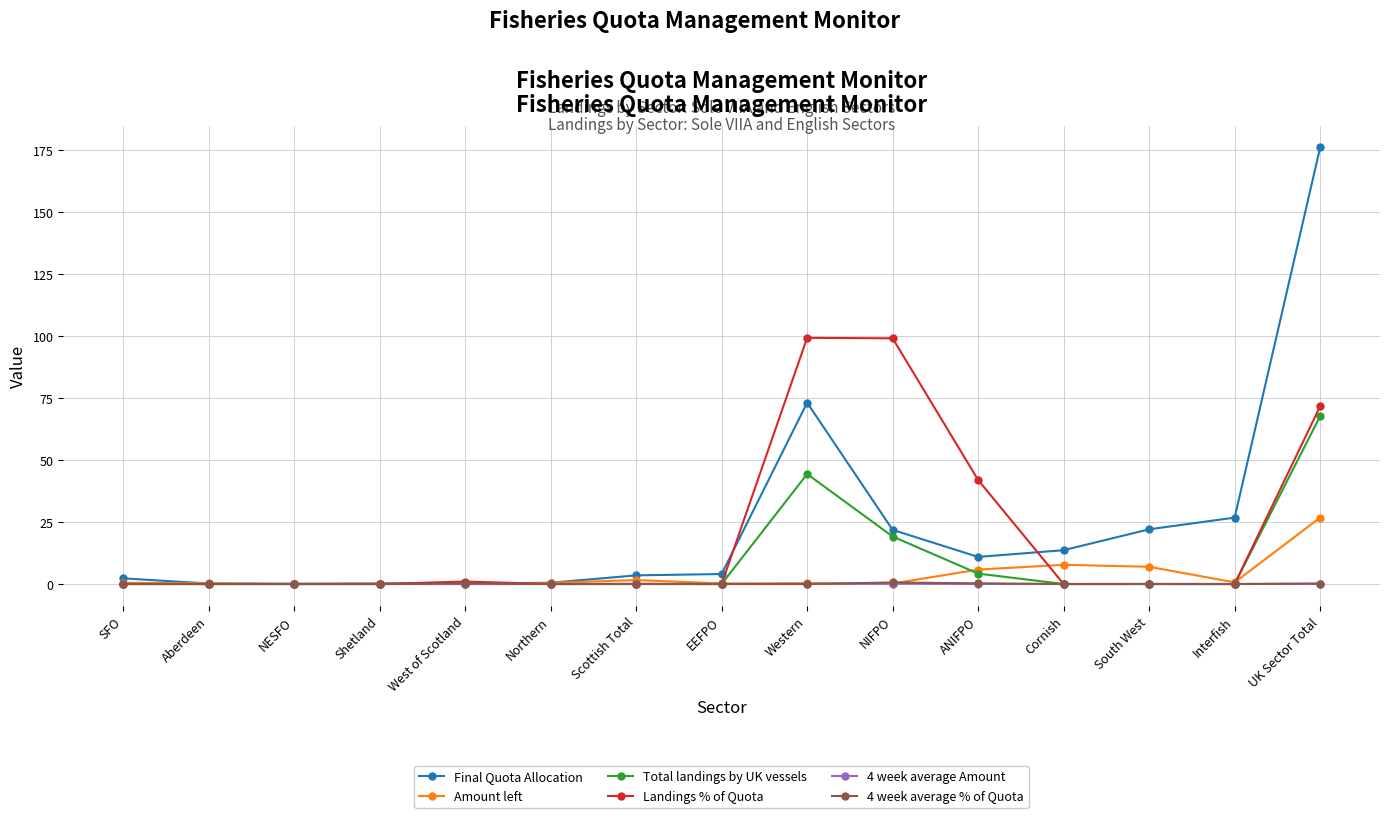

What position from the left is SFO?

1